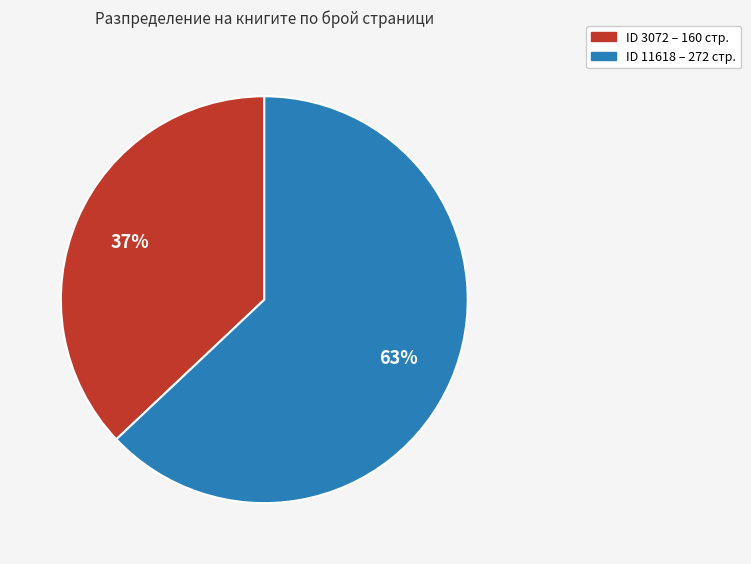

Rank the categories by value from highest to lowest.

ID 11618 – 272 стр., ID 3072 – 160 стр.